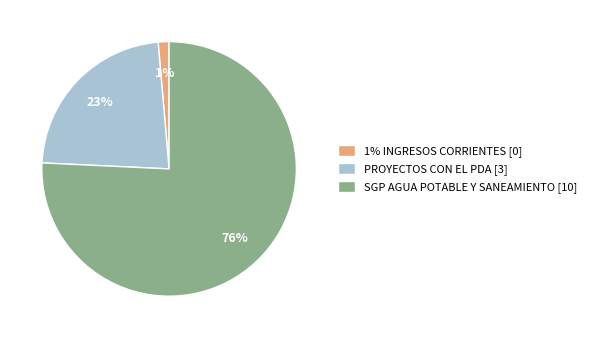

To the nearest percent, what is the difference between the SGP AGUA POTABLE Y SANEAMIENTO and PROYECTOS CON EL PDA slice percentages?

53%